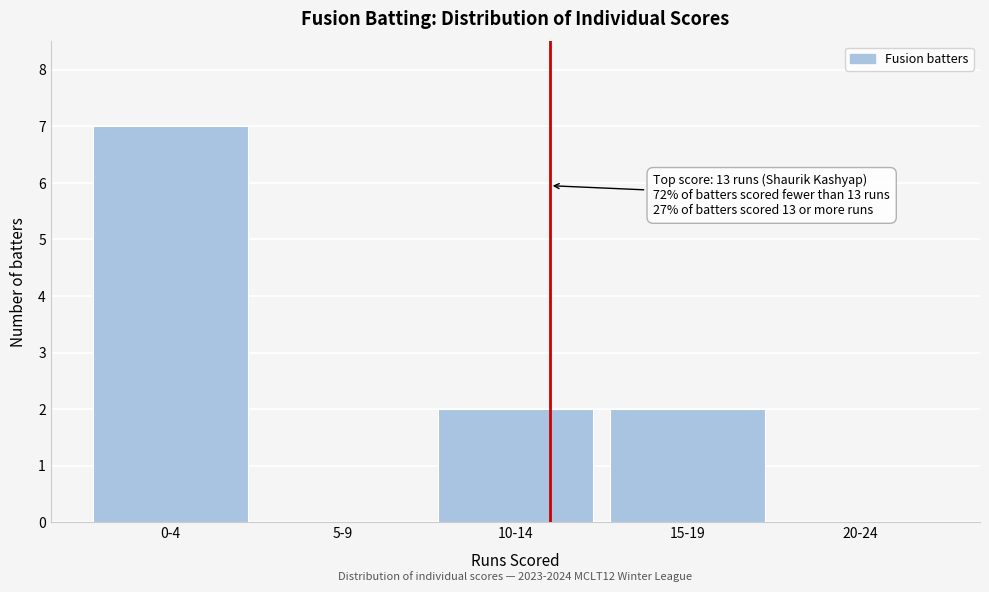

Reading left to right, extract all data points from this chart.

0-4=7	5-9=0	10-14=2	15-19=2	20-24=0